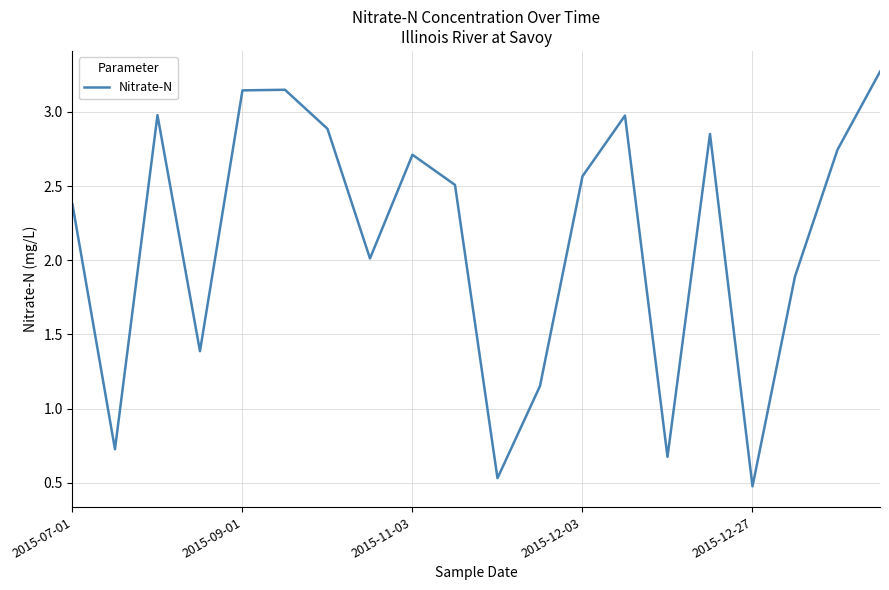

What is the maximum value shown in the chart?

3.3